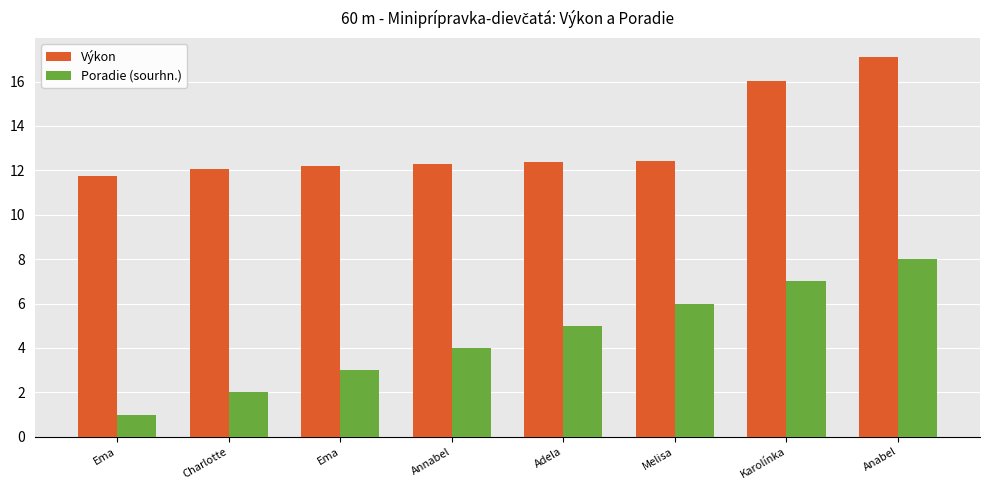

Which category has the highest value in the Poradie (sourhn.) series?

Anabel